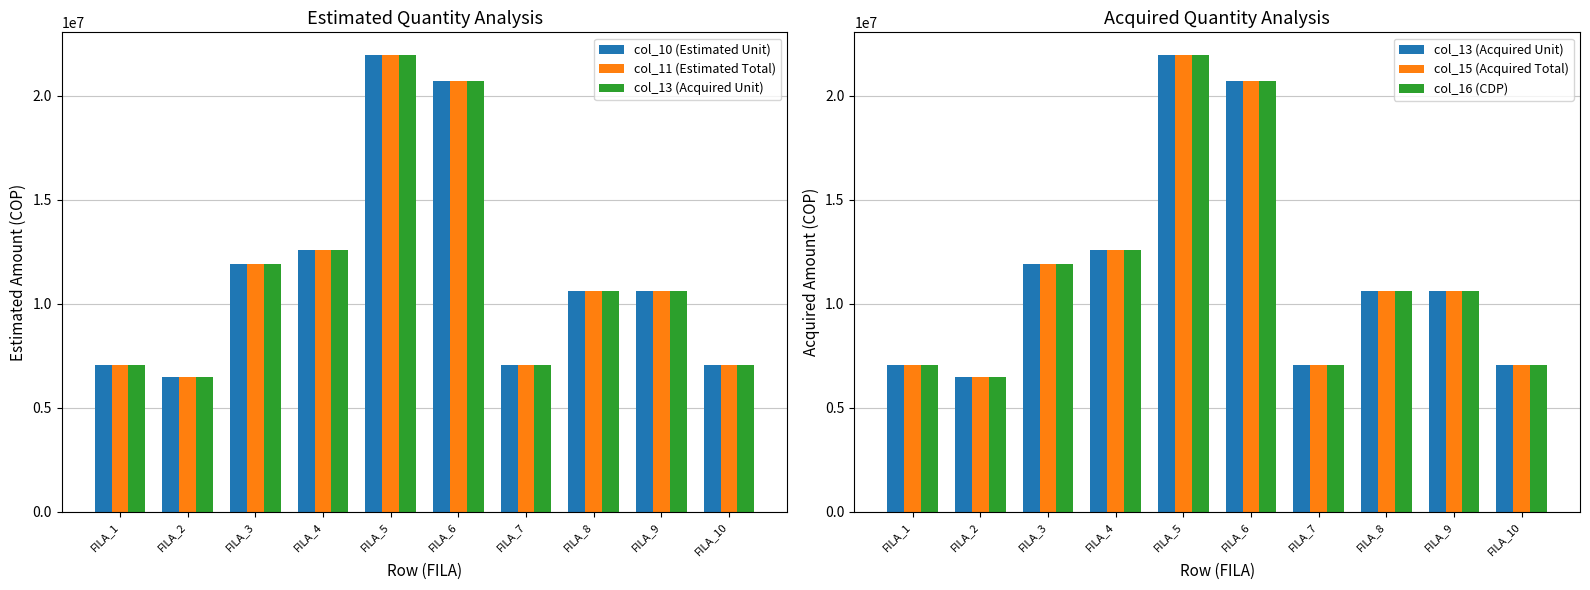

What is the value of the col_10 (Estimated Unit) bar at the 9th from the left?

10620000